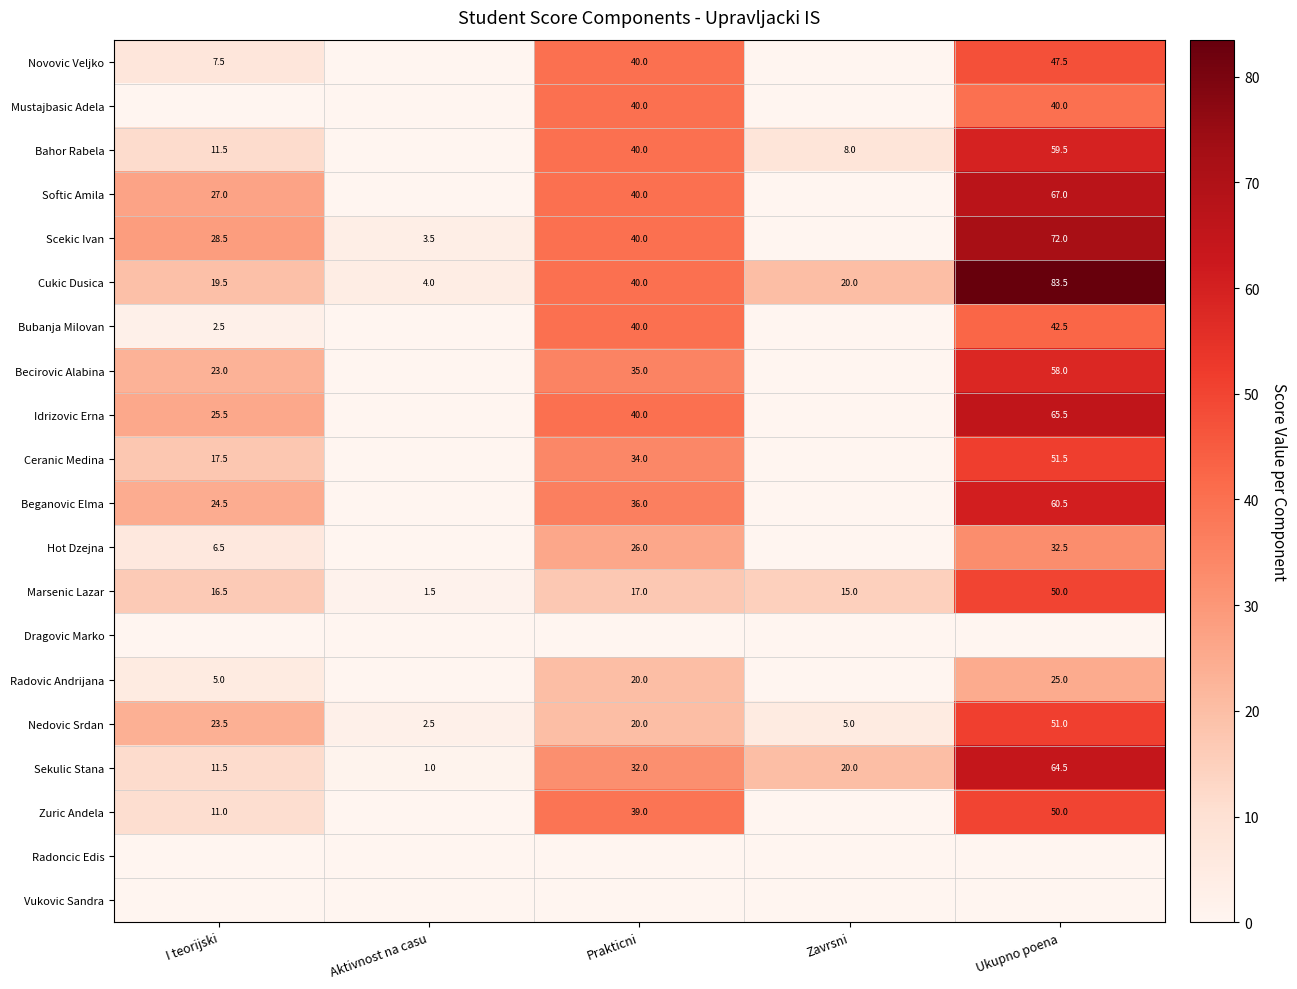

What is the total value across all series at Zavrsni?

68.0